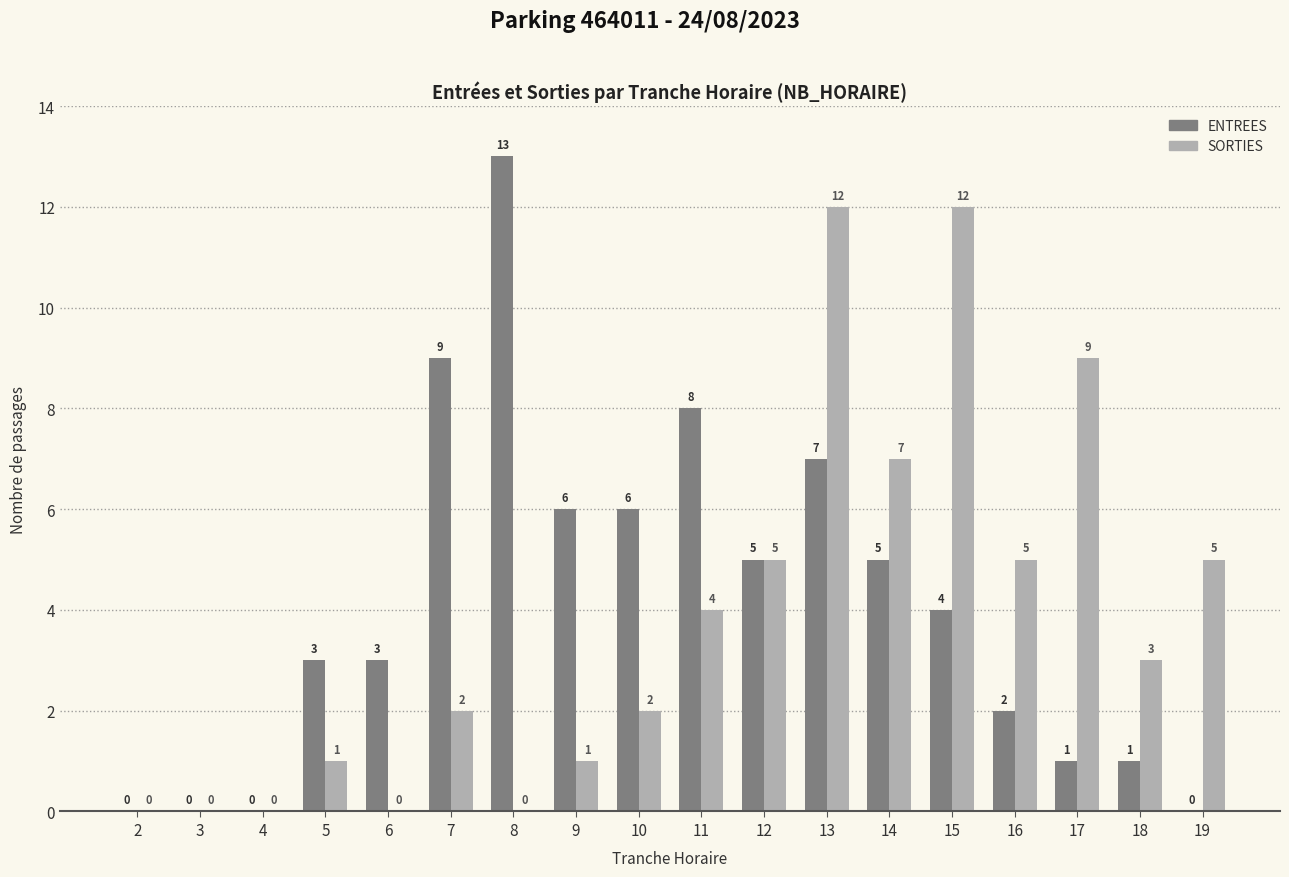

At which label does ENTREES first exceed 4?

7